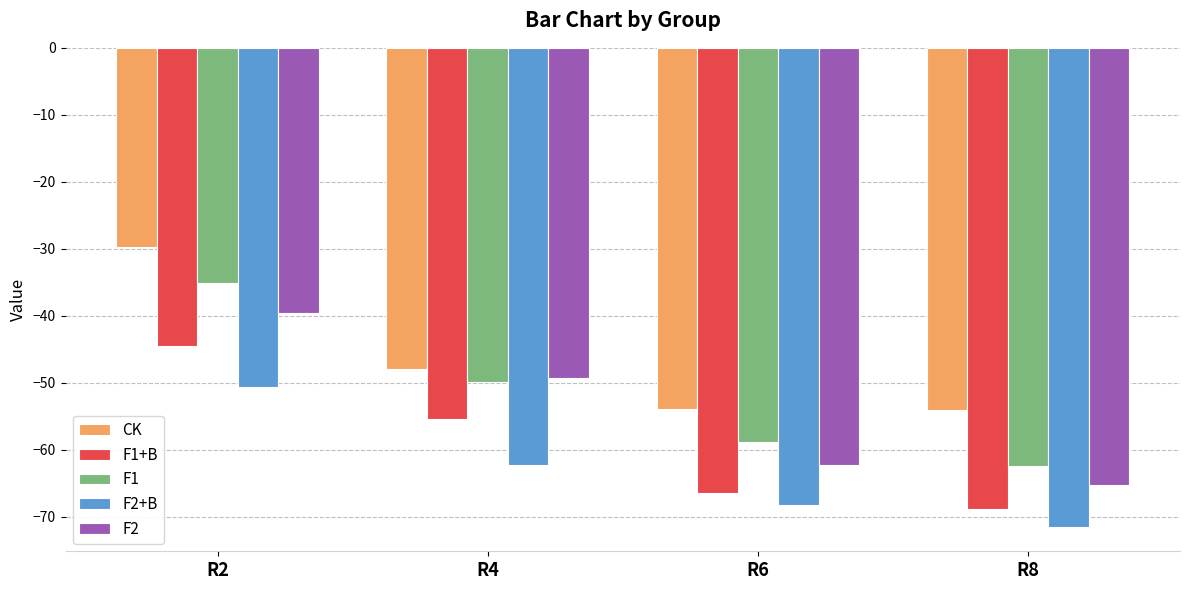

At R2, list the series in order from smallest to largest.

F2+B, F1+B, F2, F1, CK